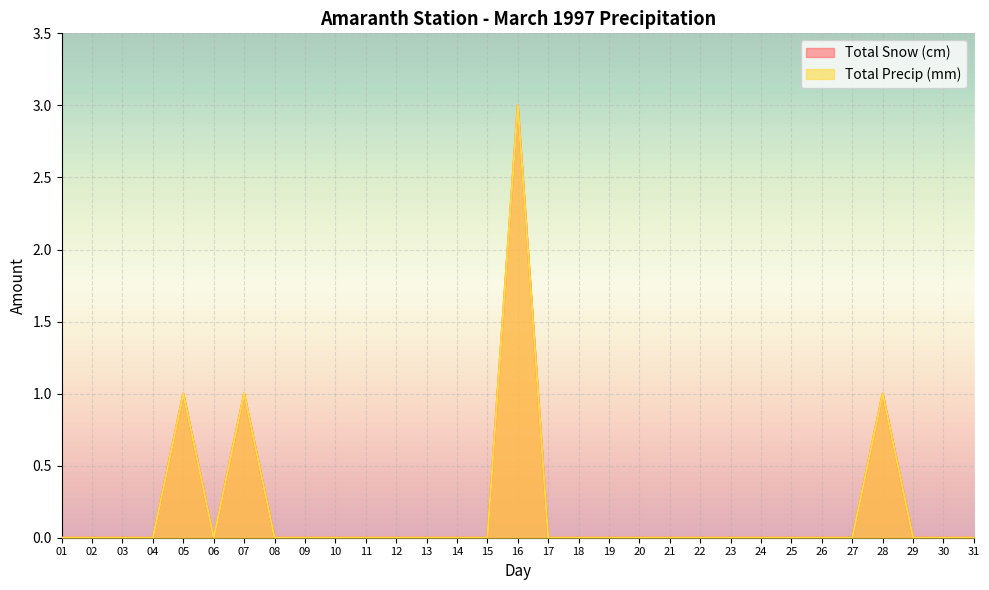

How many data points in Total Precip (mm) are above 0?

4